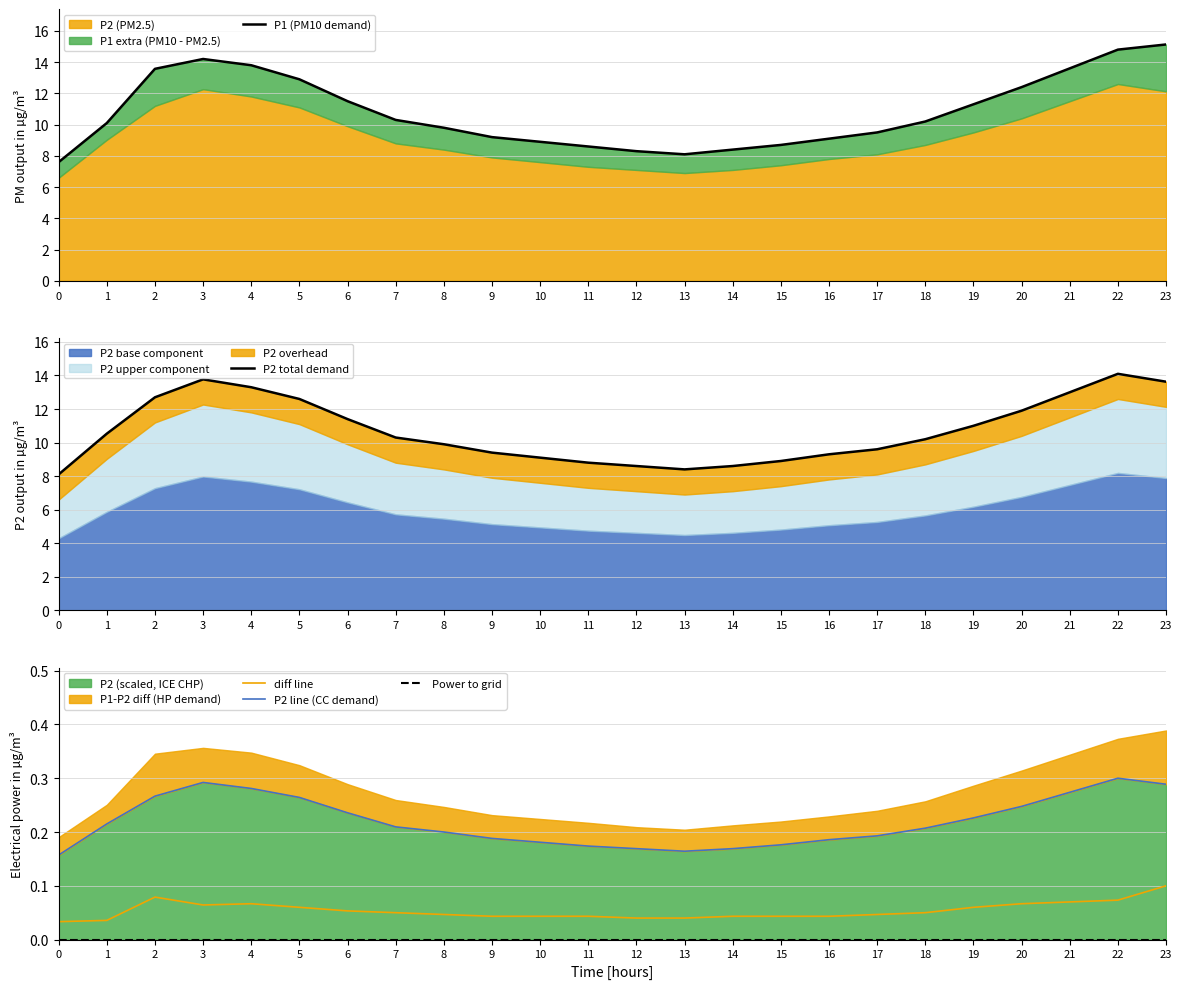

What value does the P2 total demand series have at 19?

11.0